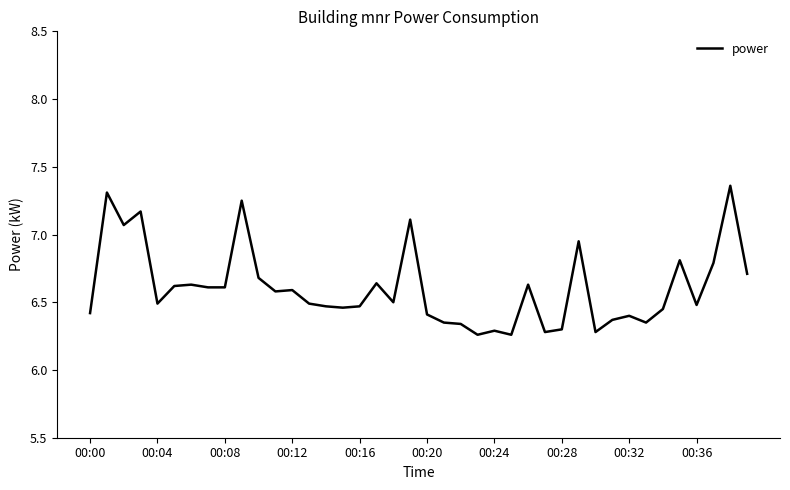

What is the difference between the maximum and minimum values?

1.1